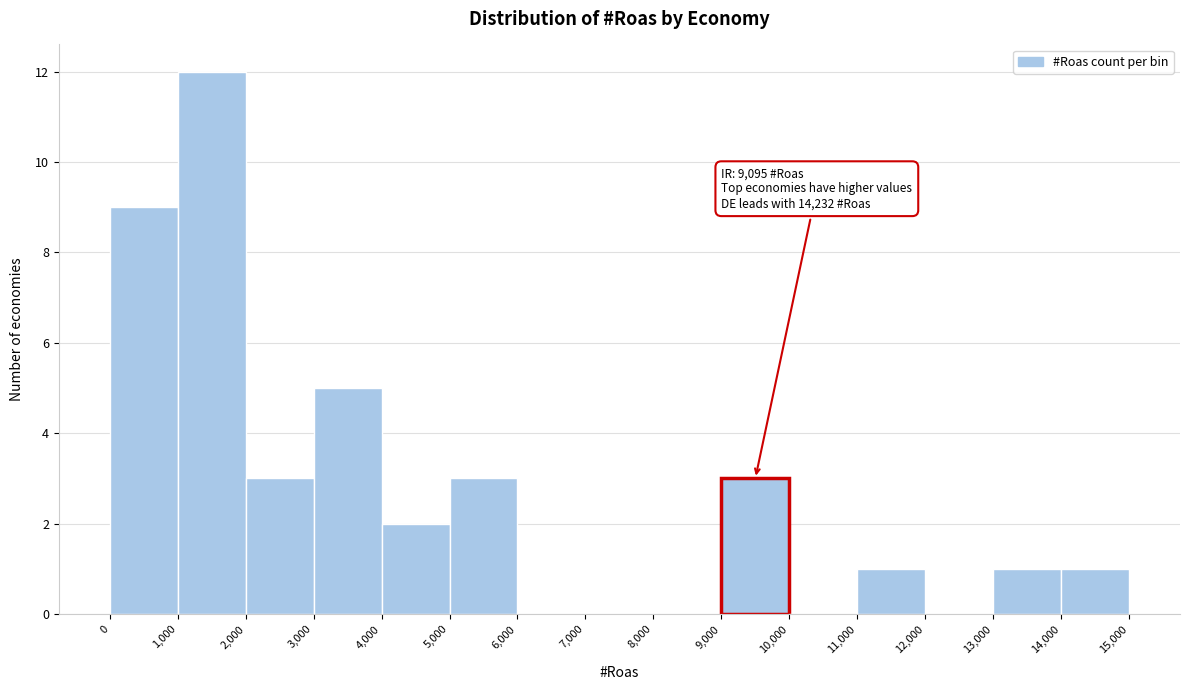

Over which range of the x-axis is the bar tallest?

1,000 to 2,000